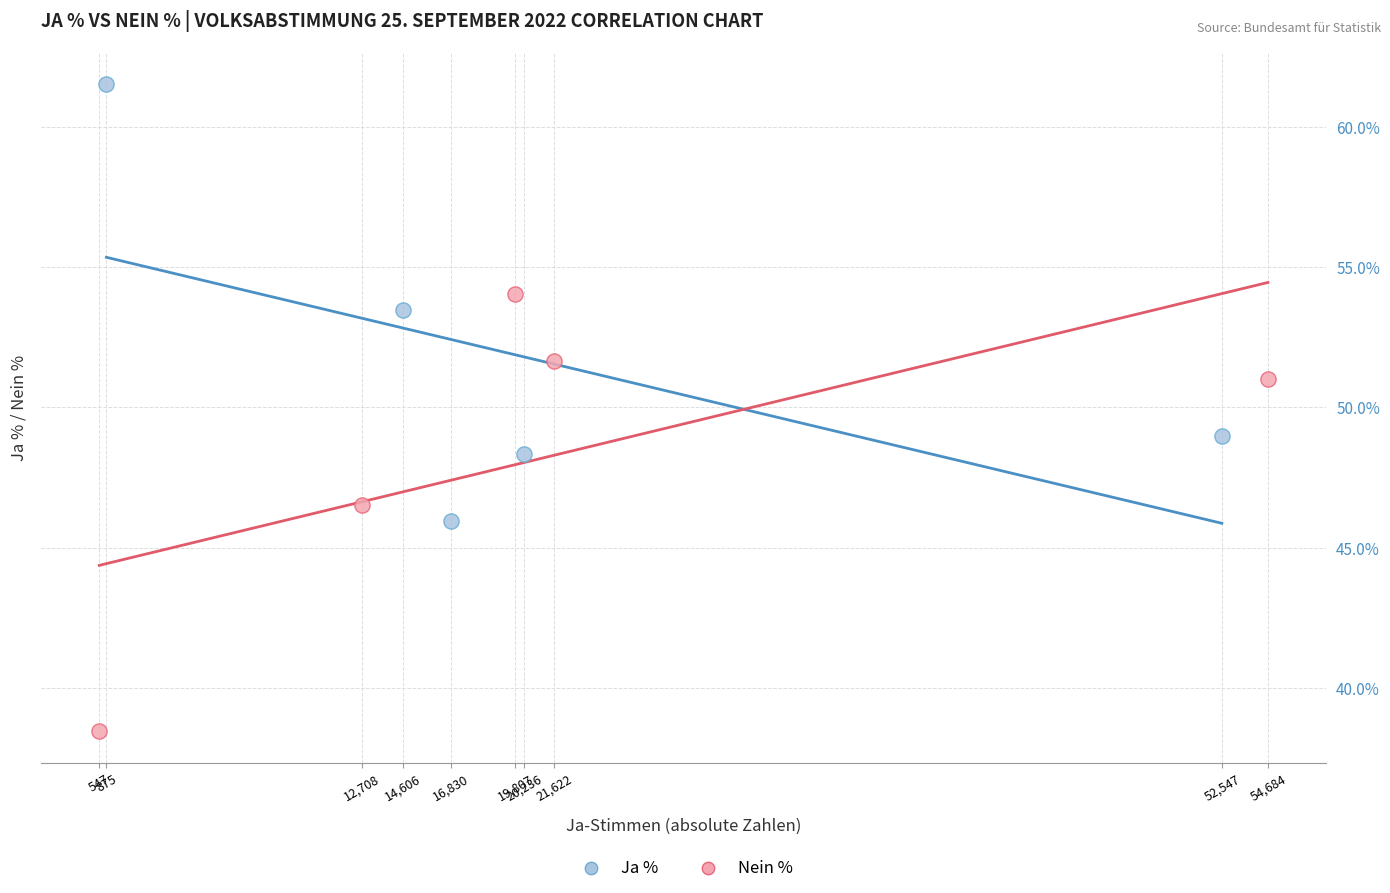

Which series reaches the minimum Y coordinate?

Nein %